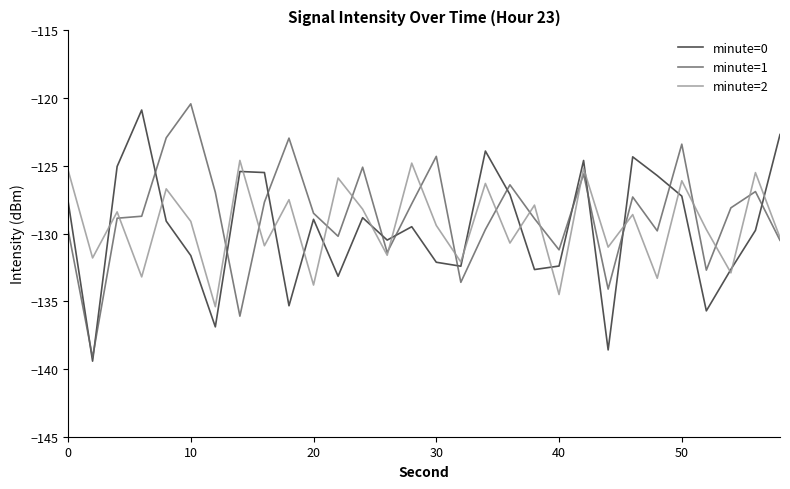

What is the minimum value shown in the chart?

-139.4